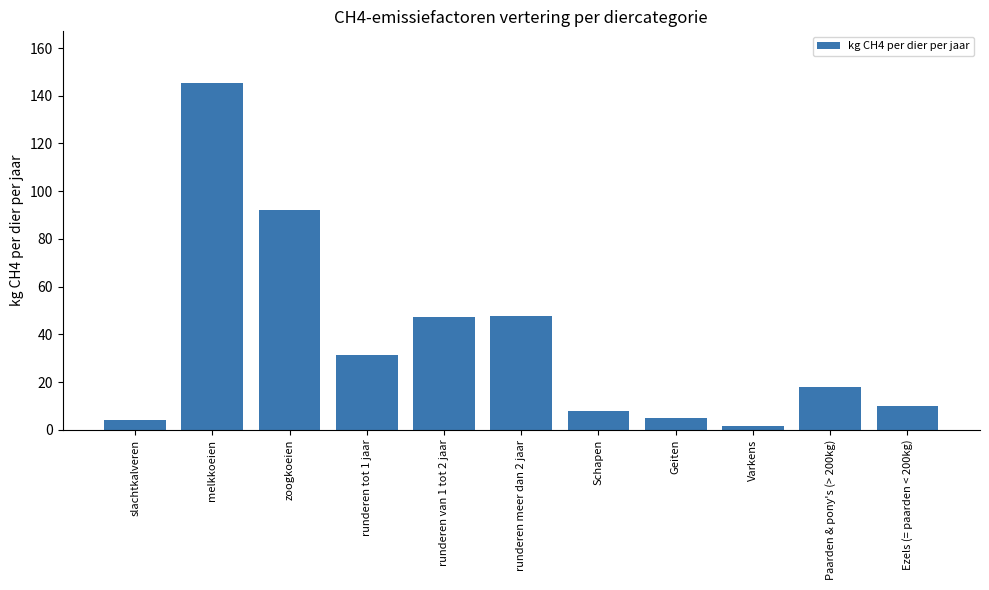

What is the label of the 1st bar from the left?

slachtkalveren